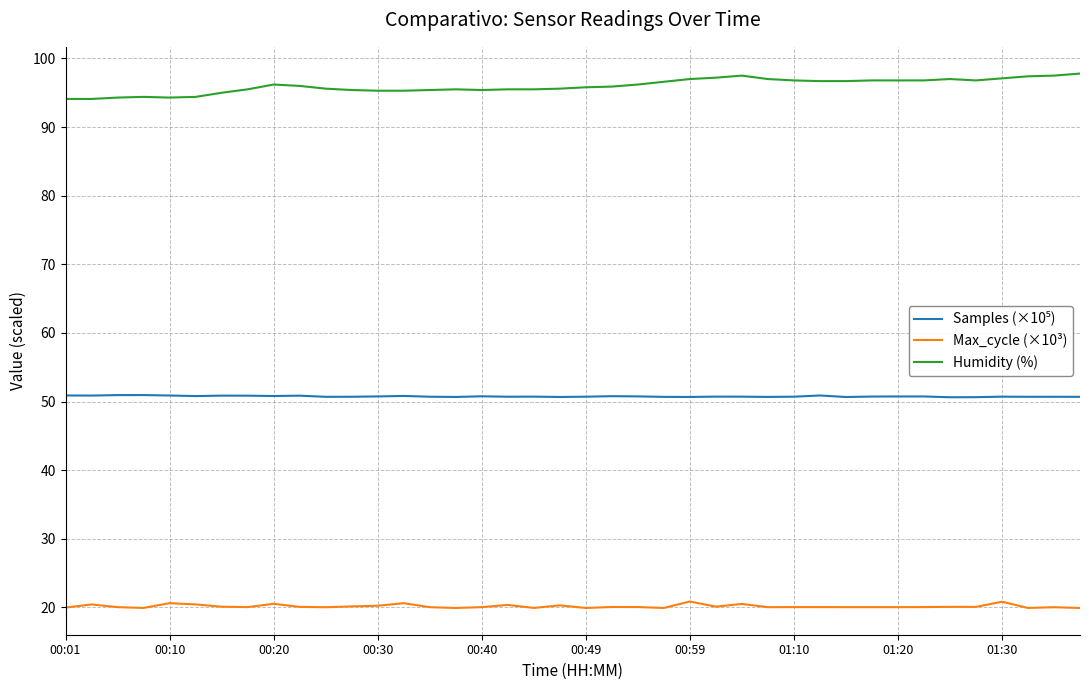

What is the lowest value of the Humidity (%) series?

94.1